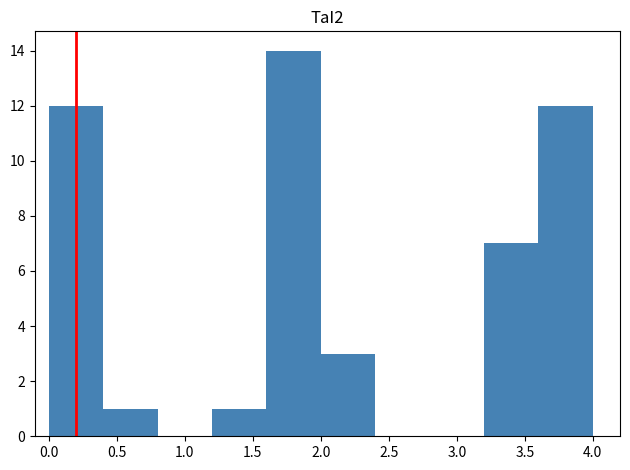

Over which range of the x-axis is the bar tallest?

1.6 to 2.0